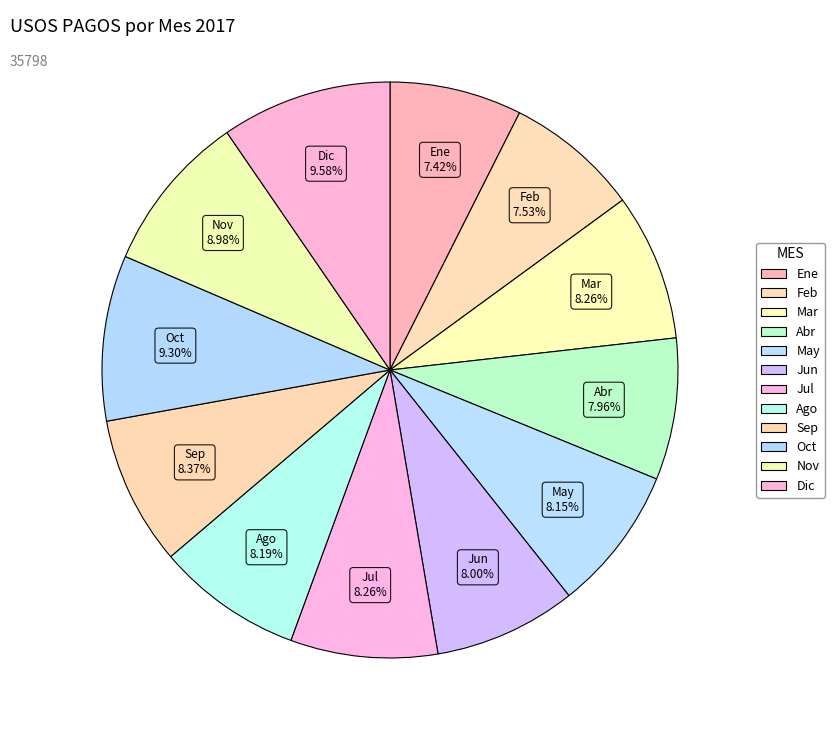

What is the smallest slice in the pie chart?

Ene